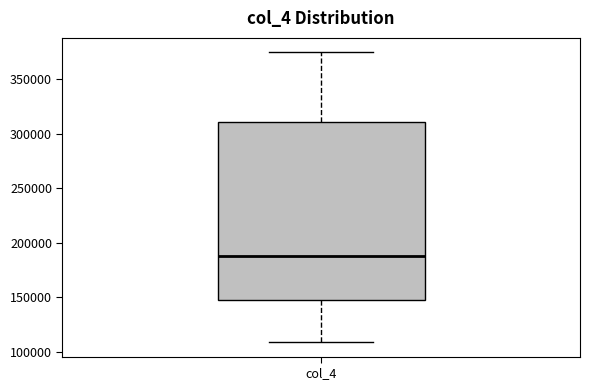

Read this box plot against the y-axis: the position of the median line, the range covered by the box, and the ends of both whiskers. The values are not printed on the chart, so give them approximately, as read against the axis.

median 190000, box 145000 to 310000, whiskers 110000 to 375000